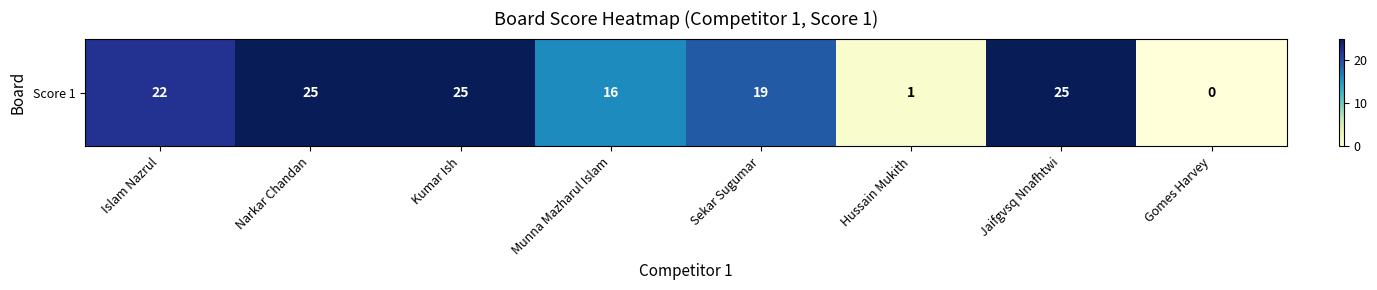

What is the average value?

17